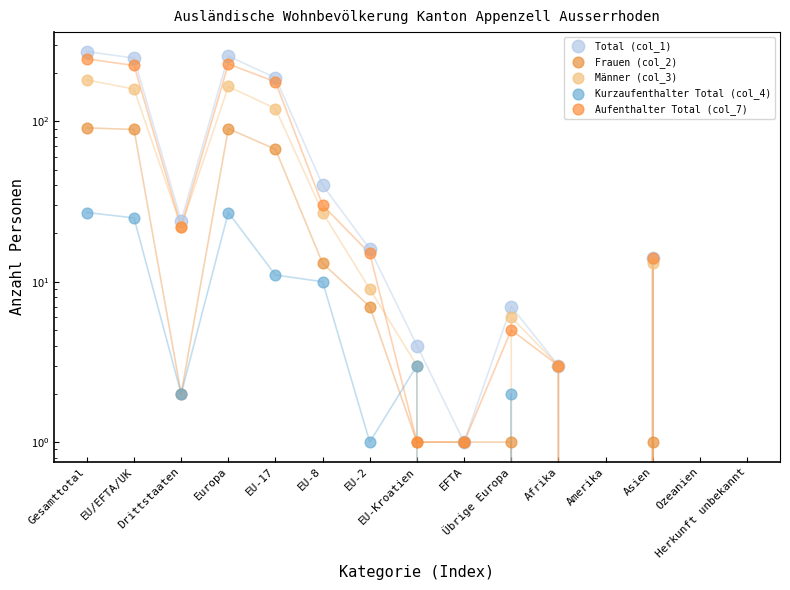

Which series reaches the maximum Y coordinate?

Total (col_1)